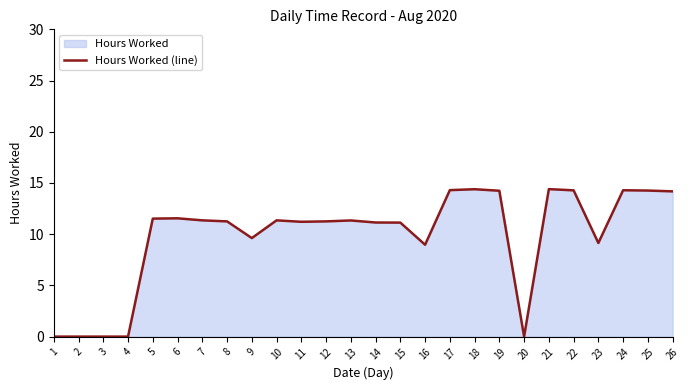

How many values are above zero?

21